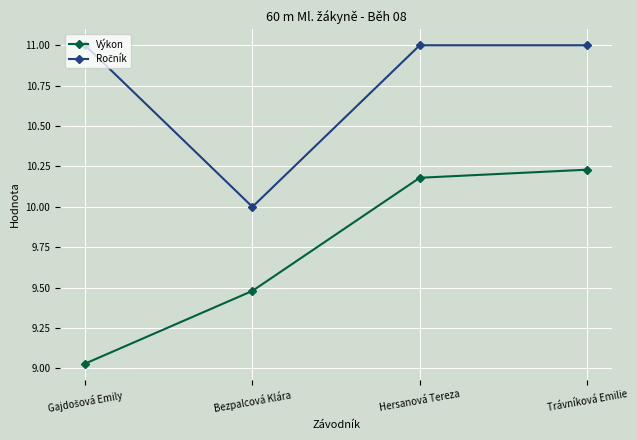

How many categories are shown in the chart?

4